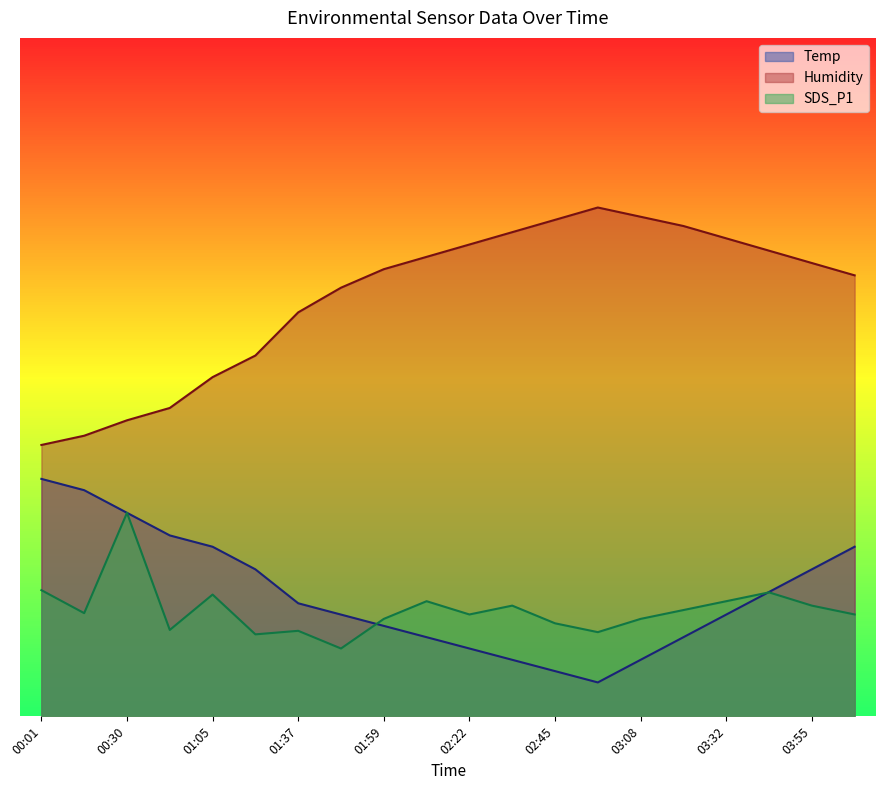

At which category is the sum across all series the highest?

04:28